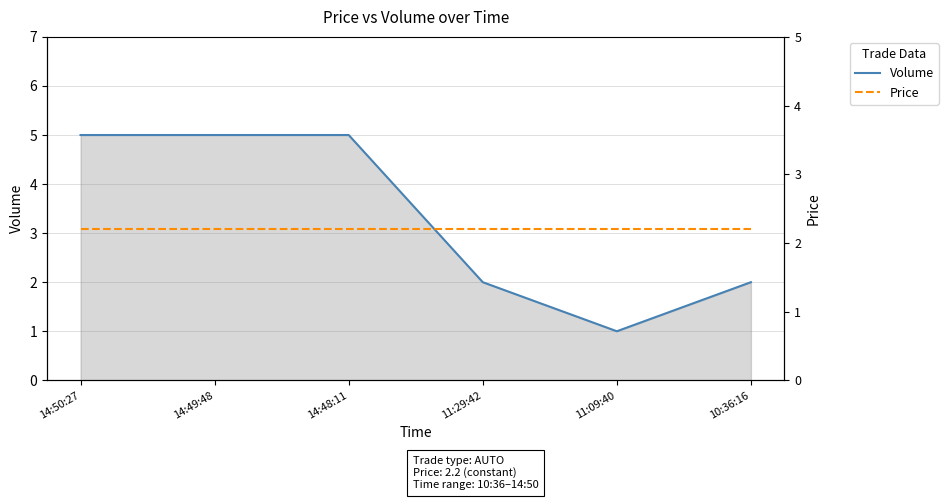

Is it true that Price equals 2.2 at 14:48:11?

True